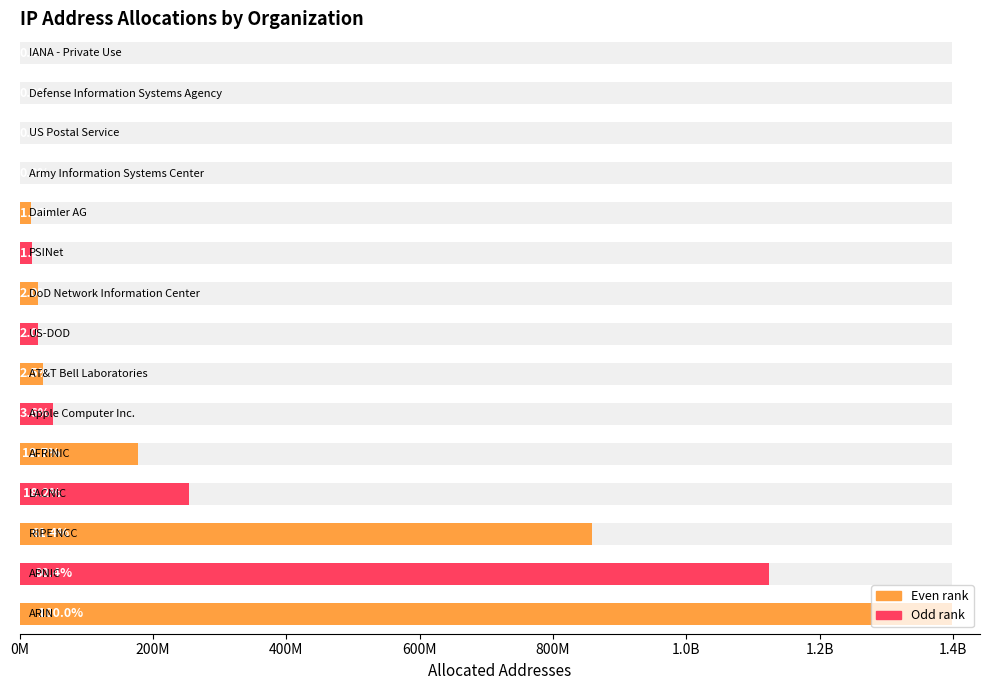

What is the change in value from 1.0B to 1.2B?

-15727543